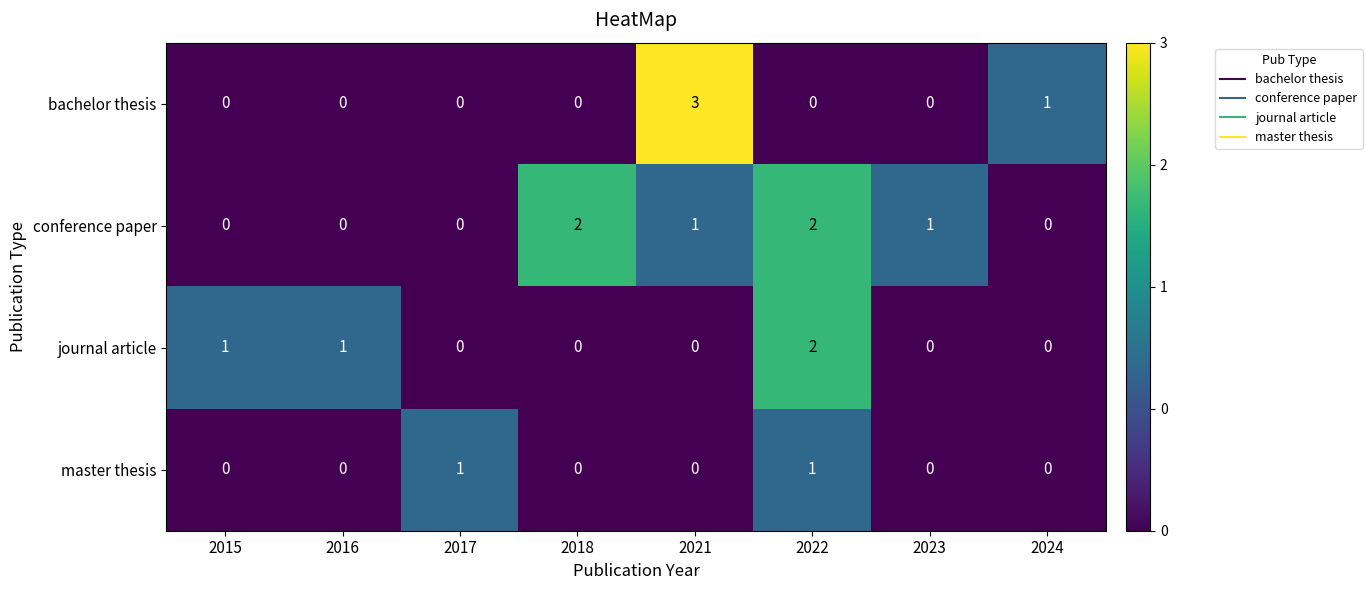

At which label is bachelor thesis closest to 1?

2024